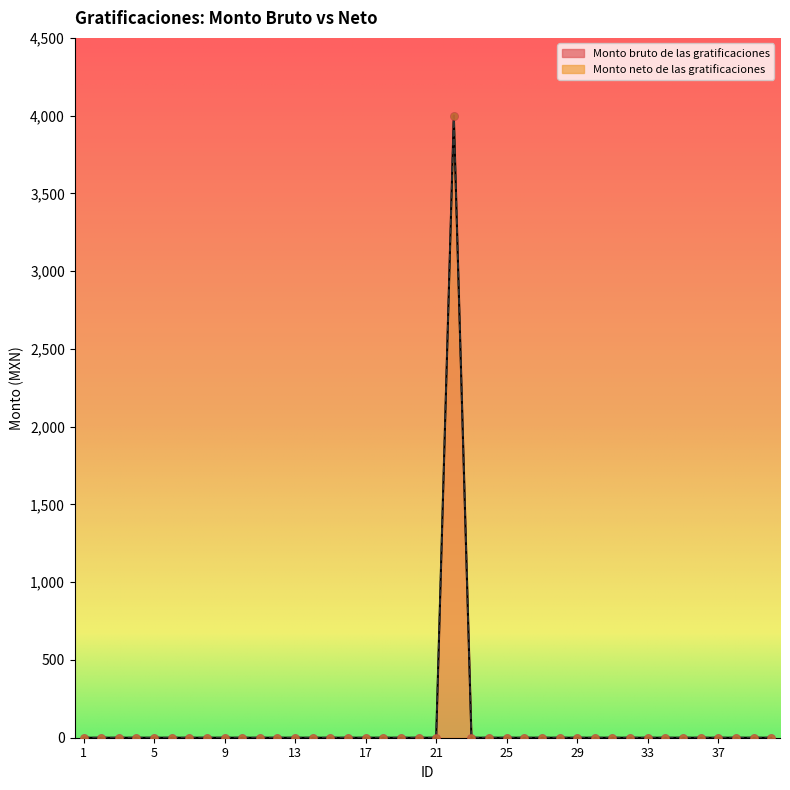

Which series reaches the maximum Y coordinate?

Monto bruto de las gratificaciones